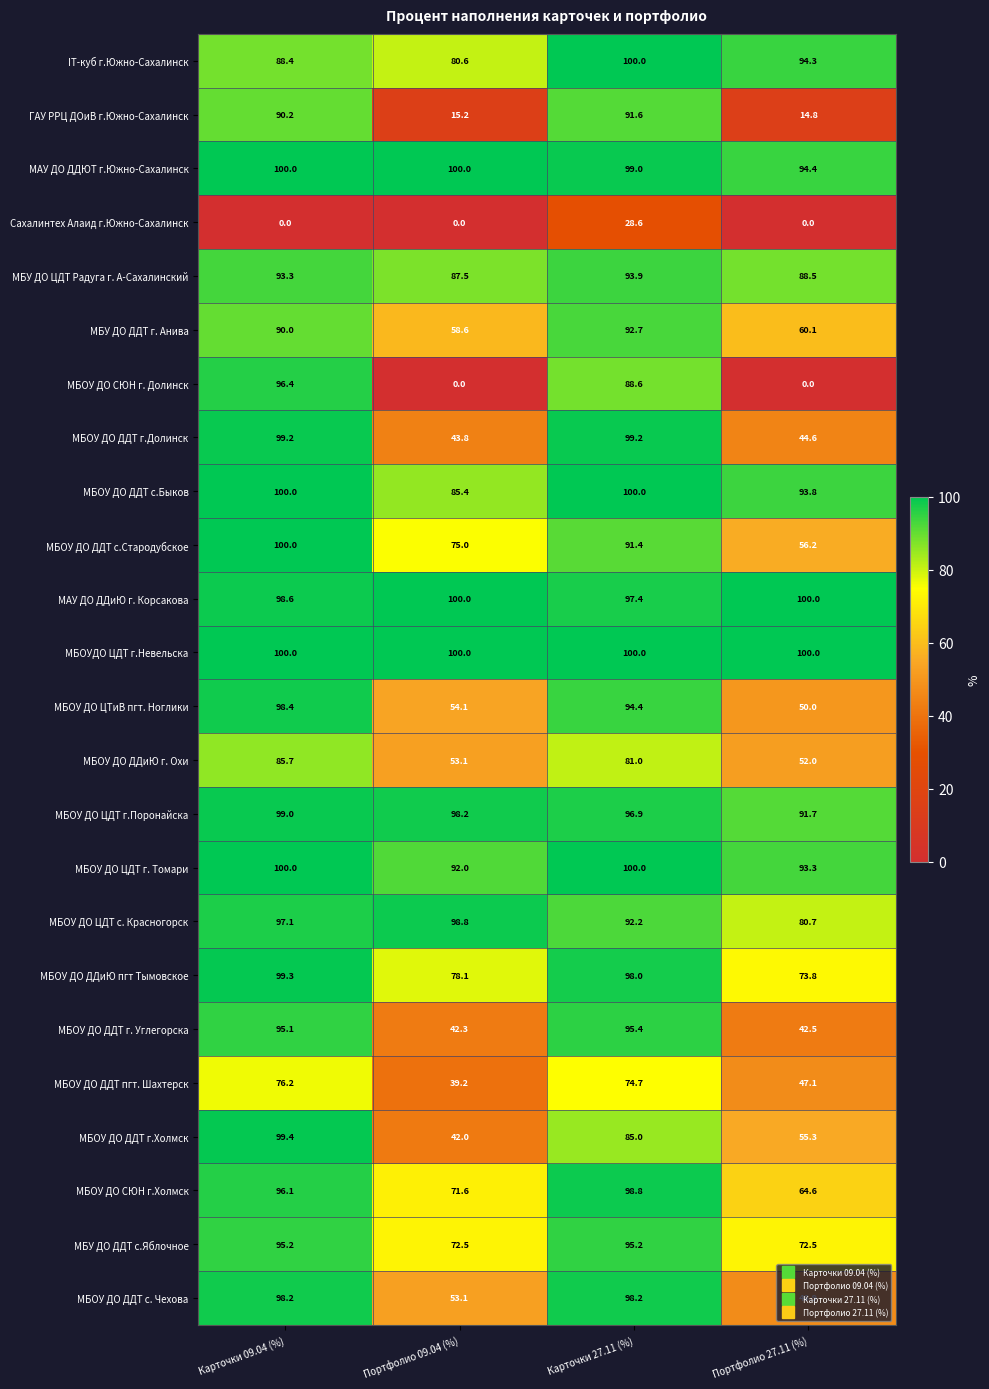

Rank the categories by МБОУ ДО ДДТ г. Углегорска value from lowest to highest.

Портфолио 09.04 (%), Портфолио 27.11 (%), Карточки 09.04 (%), Карточки 27.11 (%)